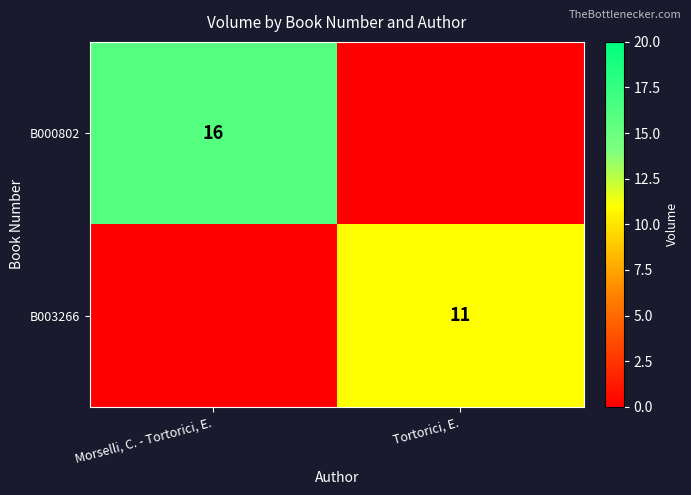

The value of B000802 at Morselli, C. - Tortorici, E. is 16. True or false?

True